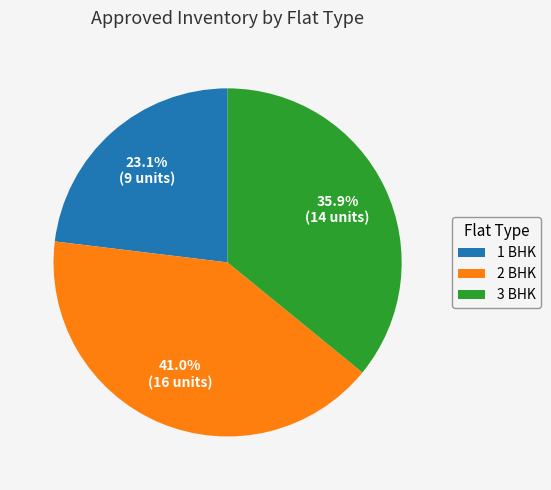

To the nearest percent, what portion does 3 BHK represent?

36%